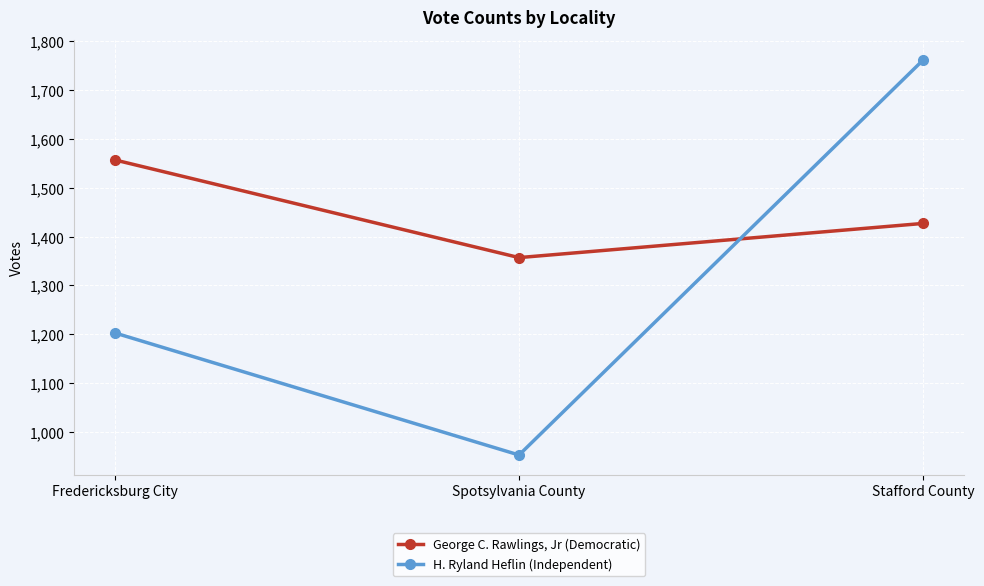

List the series in order of their peak value, highest first.

H. Ryland Heflin (Independent), George C. Rawlings, Jr (Democratic)